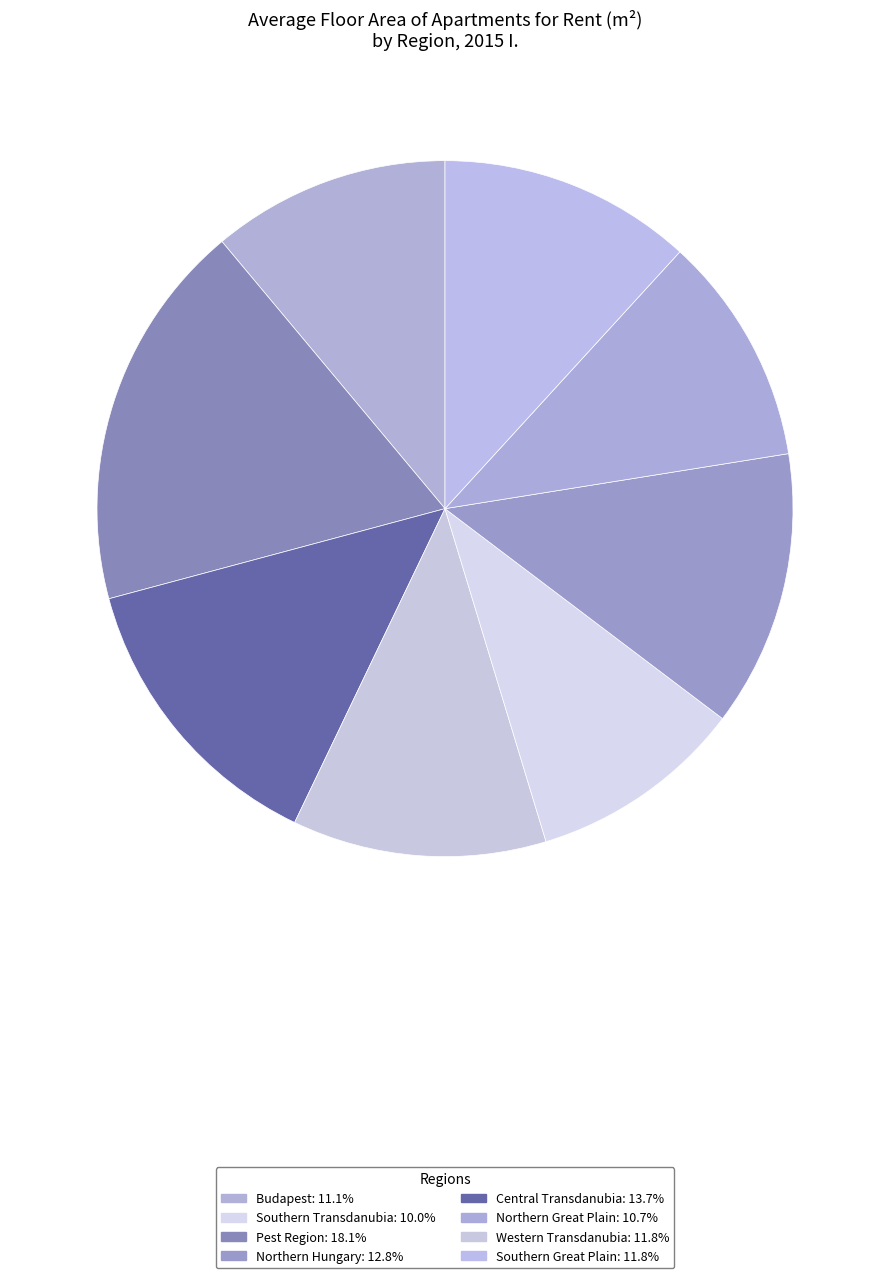

How many segments does this pie chart have?

8